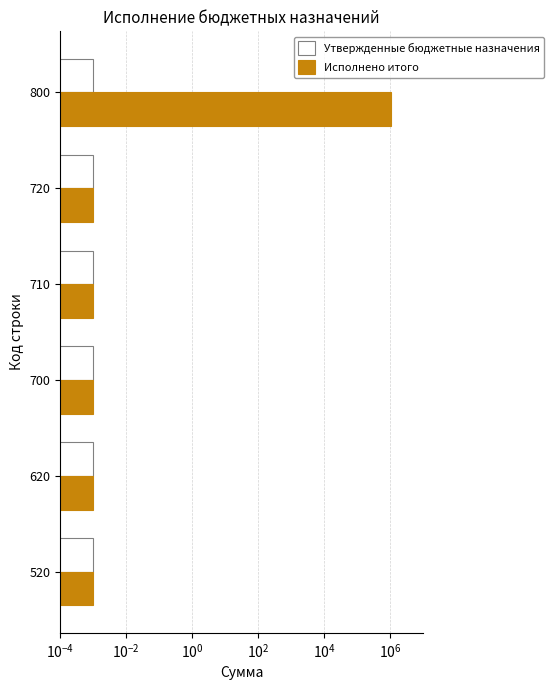

True or false: Утвержденные бюджетные назначения has a value of 0.1 at $\mathdefault{10^{4}}$.

False